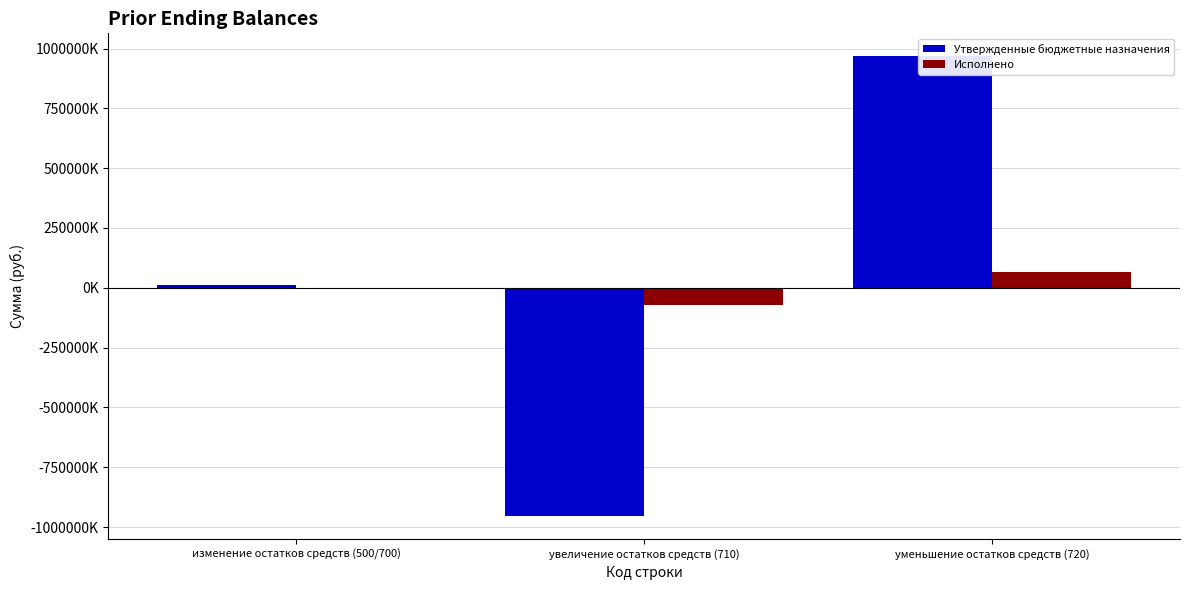

Where is Утвержденные бюджетные назначения nearest to the value 5944735?

изменение остатков средств (500/700)